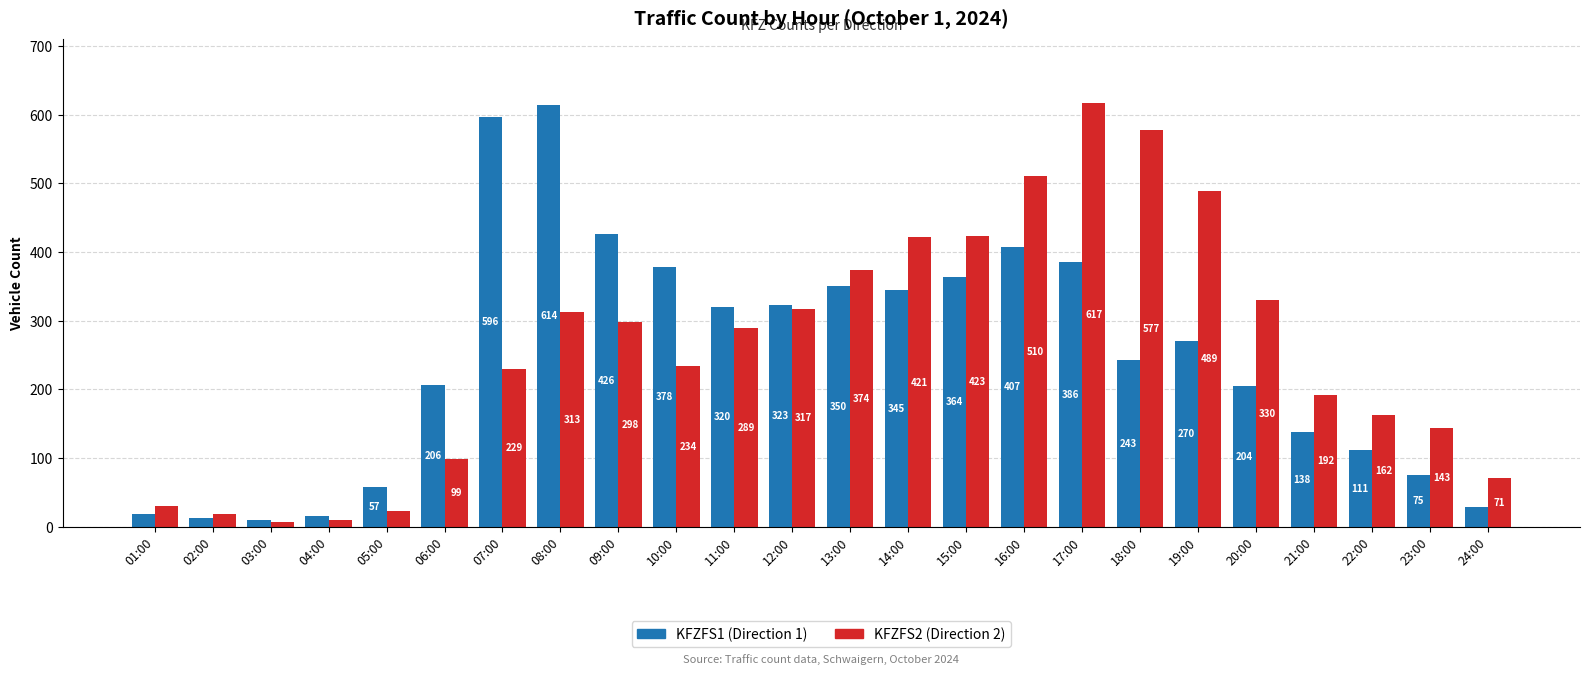

What is the difference between the highest and lowest values at 01:00?

12